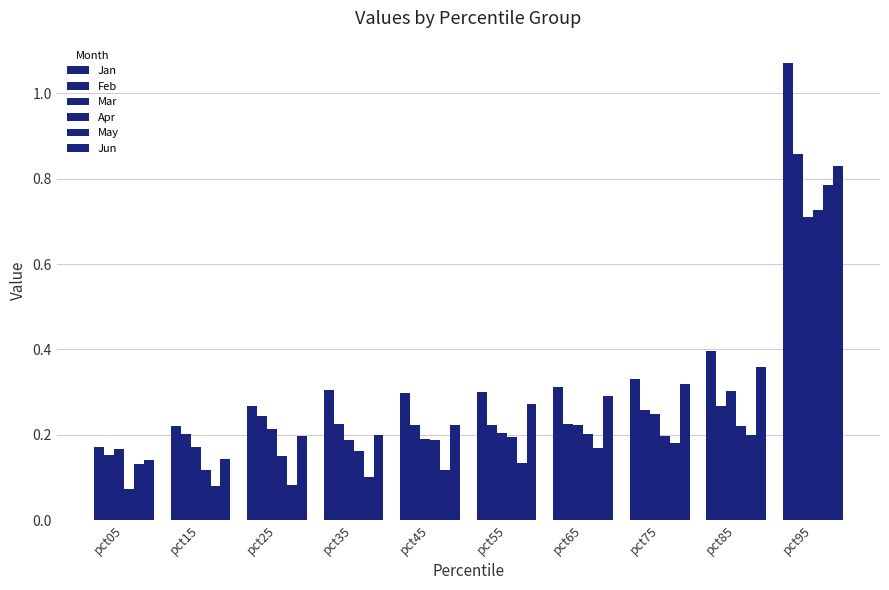

What is the difference between the Jun values at pct95 and pct35?

0.6